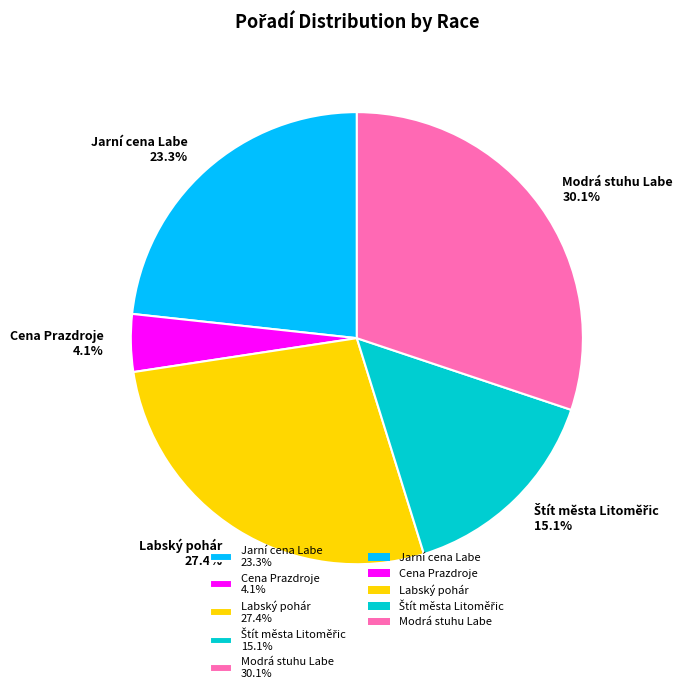

Does any single category account for the majority?

No